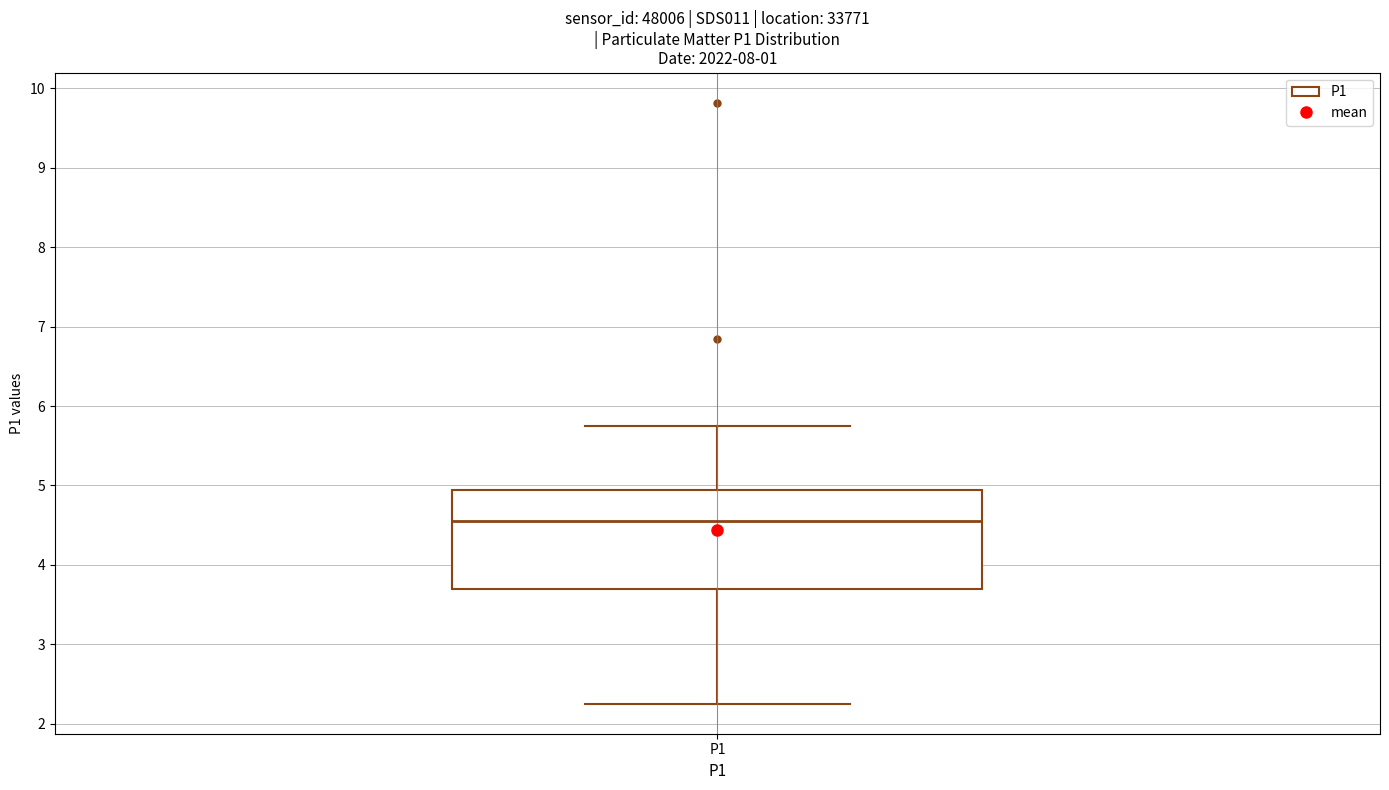

Transcribe this box plot: give where the median line is, the range the box spans, and where the two whiskers end, as read against the y-axis. The values are not printed on the chart, so give them approximately, as read against the axis.

median 4.6, box 3.7 to 4.9, whiskers 2.3 to 5.8